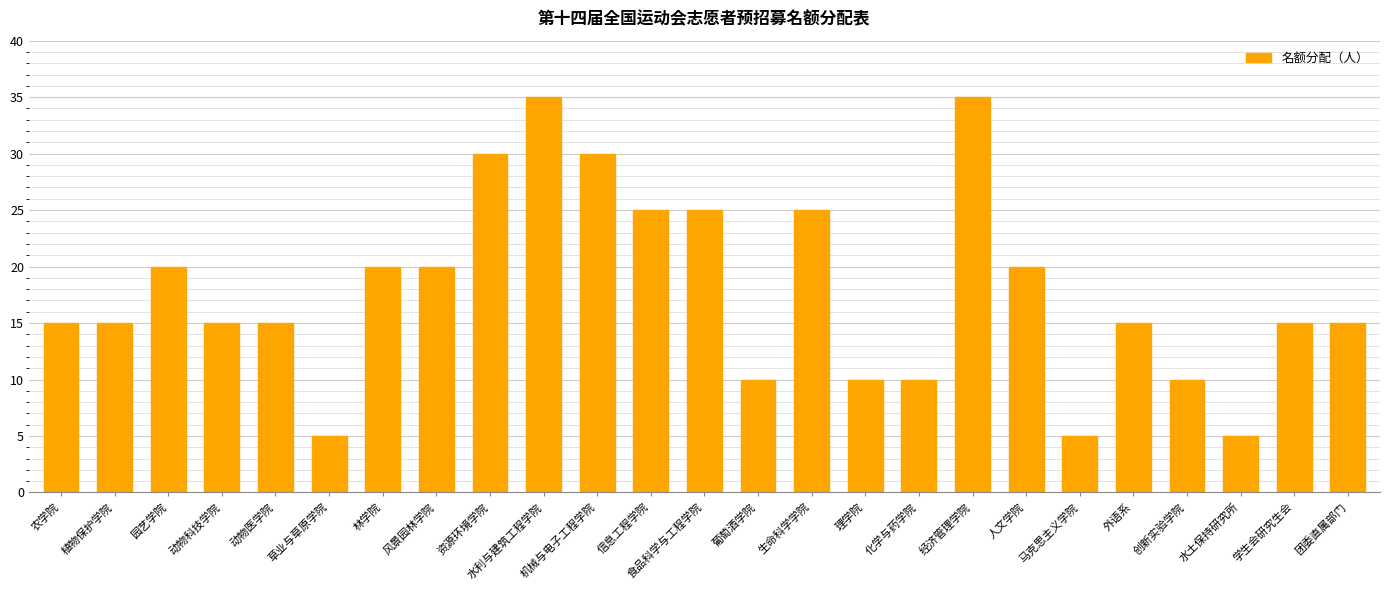

What value does the data have at 外语系, to the nearest 10?

20